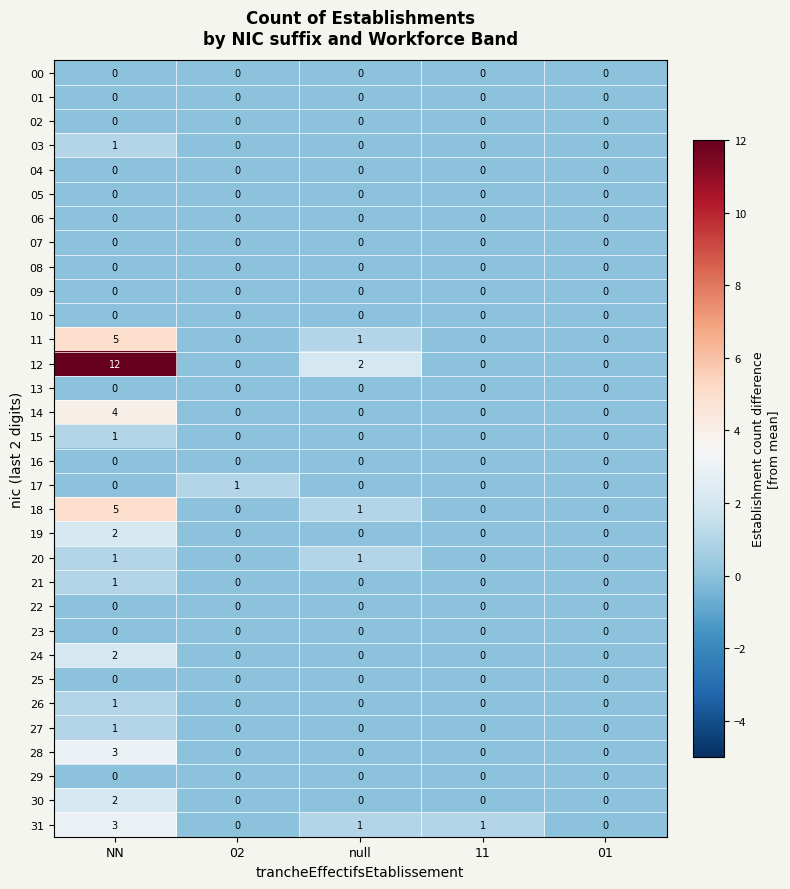

Is it true that 15 equals 0 at 02?

True